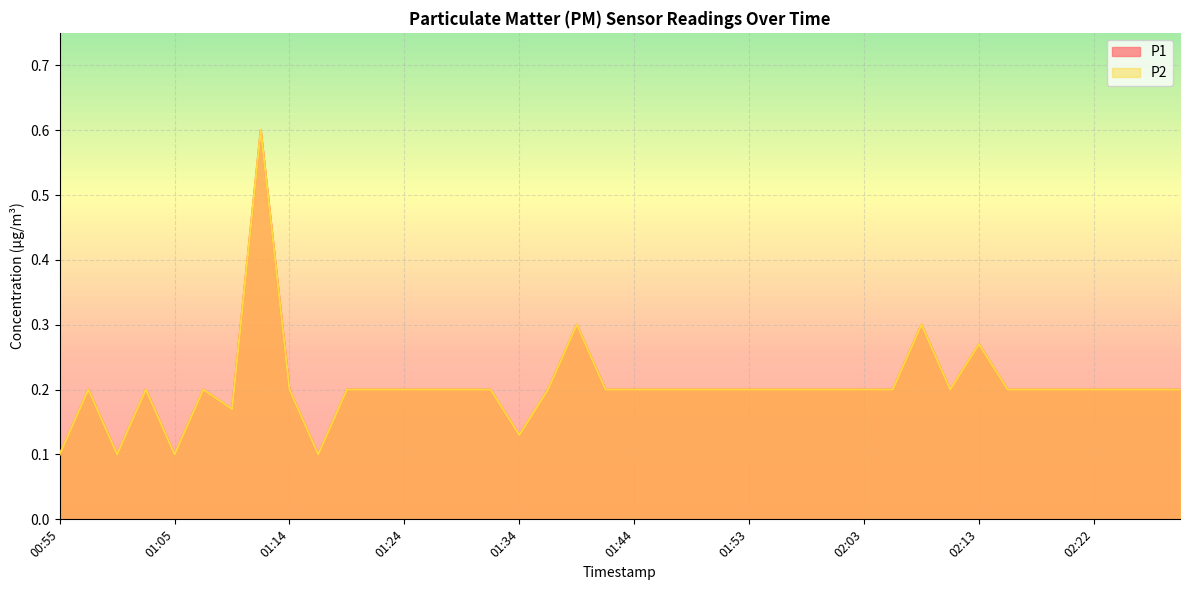

At which category is the sum across all series the highest?

01:12